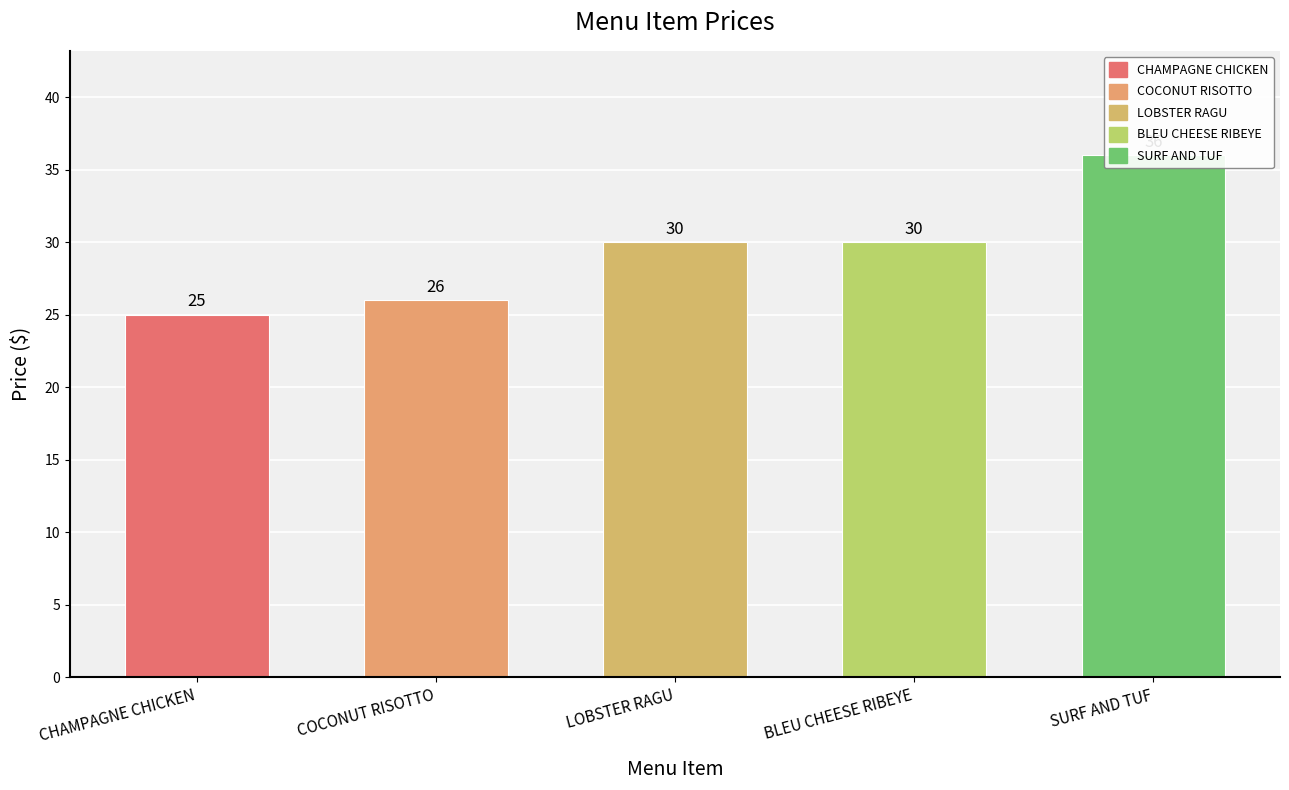

List the labels in order of value, largest first.

SURF AND TUF, LOBSTER RAGU, BLEU CHEESE RIBEYE, COCONUT RISOTTO, CHAMPAGNE CHICKEN